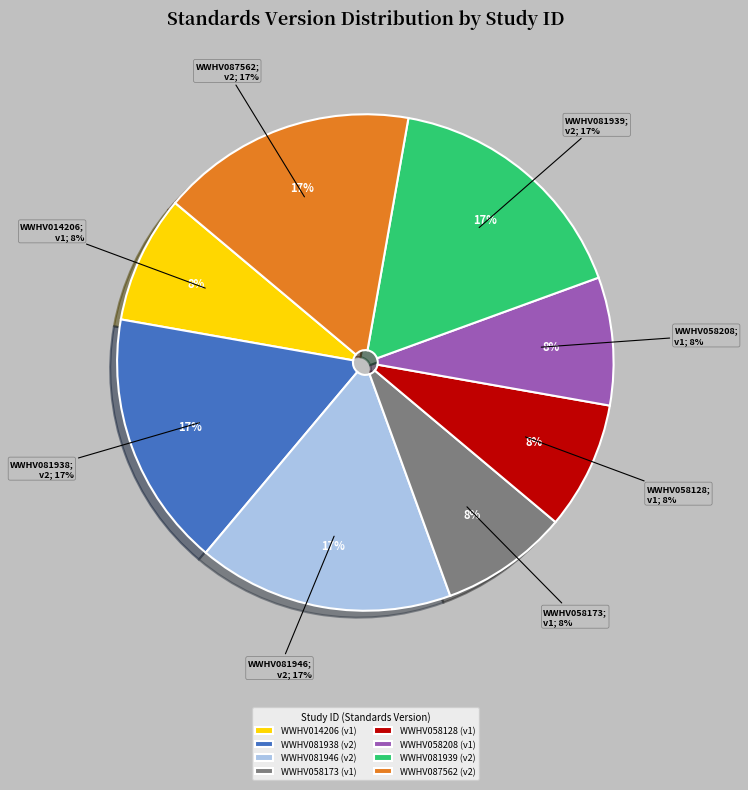

To the nearest percent, what portion does WWHV081946 represent?

17%